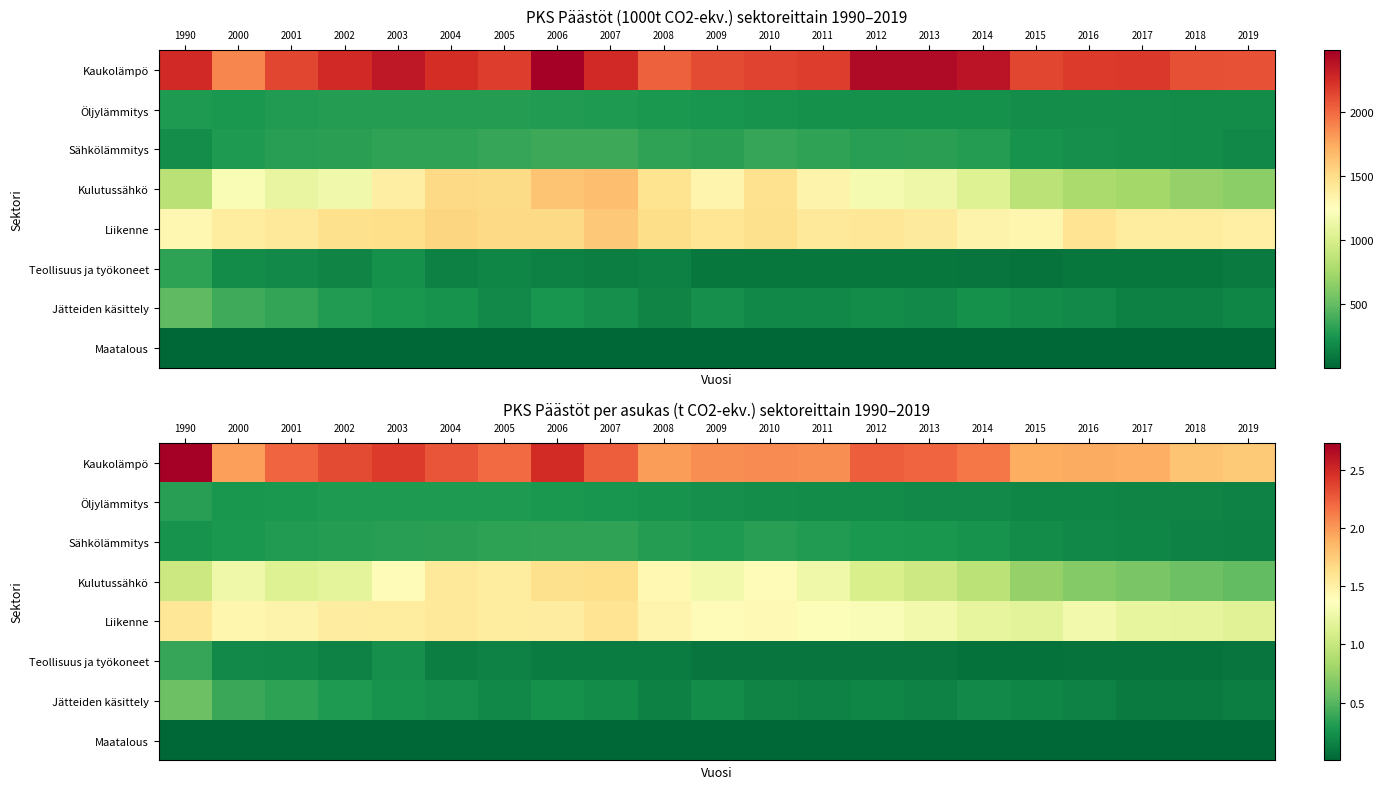

Which series changed the most between 2001 and 2010?

Kulutussähkö